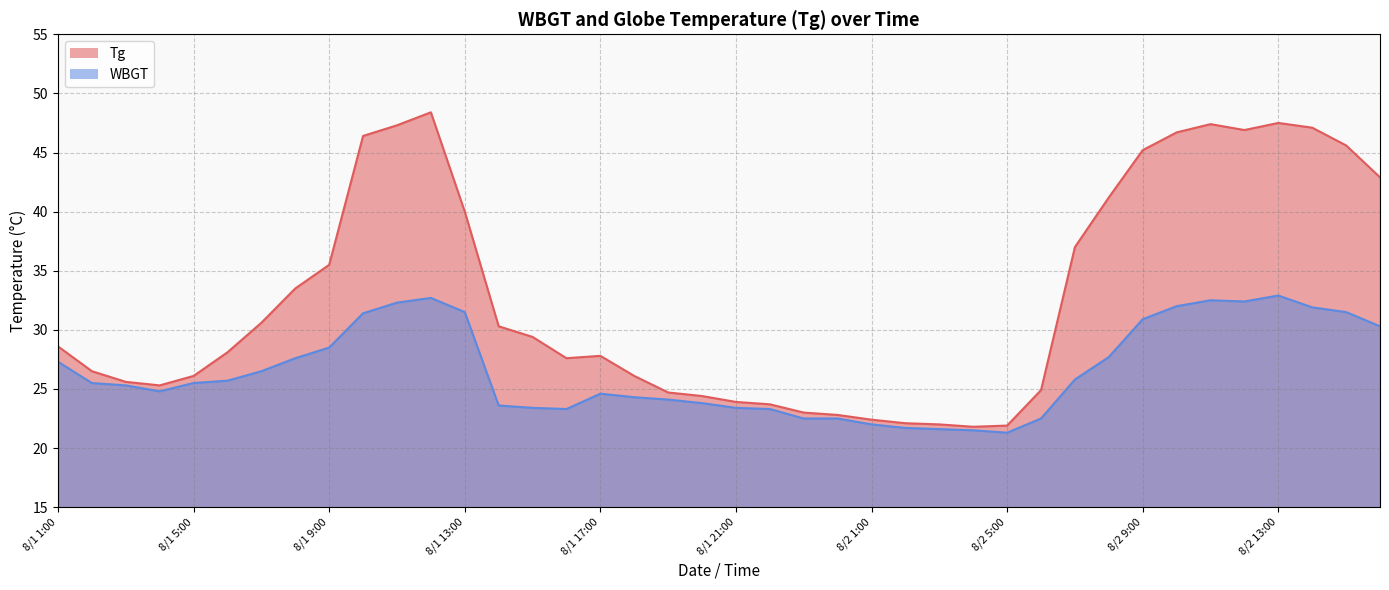

Is the value of WBGT at 8/1 23:00 greater than the value of Tg at 8/1 17:00?

No